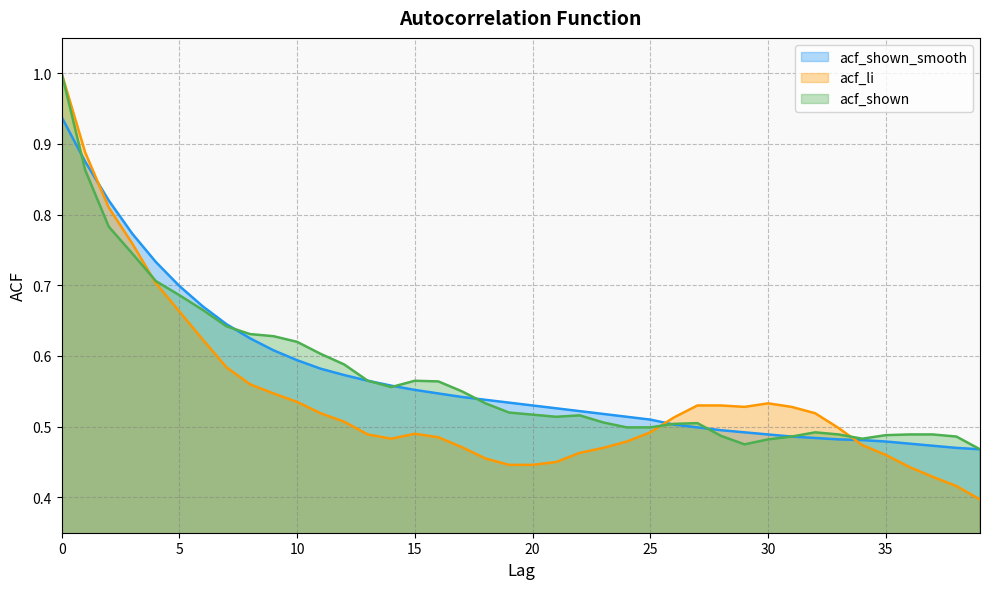

True or false: acf_shown has a value of 0.5 at 39.

True